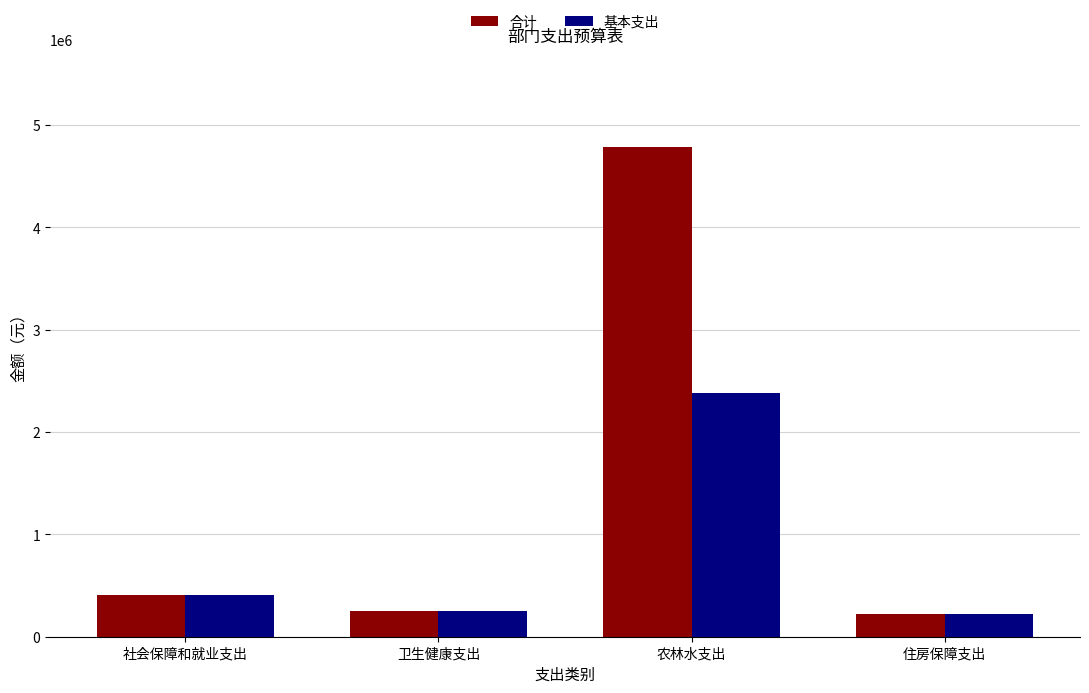

Reading right to left, transcribe all the data shown in this chart.

合计: 219769.9	4781960.7	252506.3	410702.8
基本支出: 219769.9	2377786.7	252506.3	410702.8